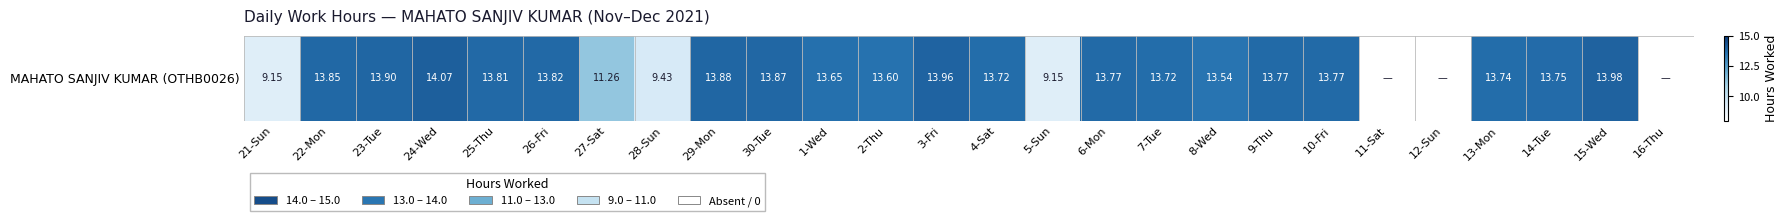

True or false: the data shows 5.7 at 16-Thu.

False